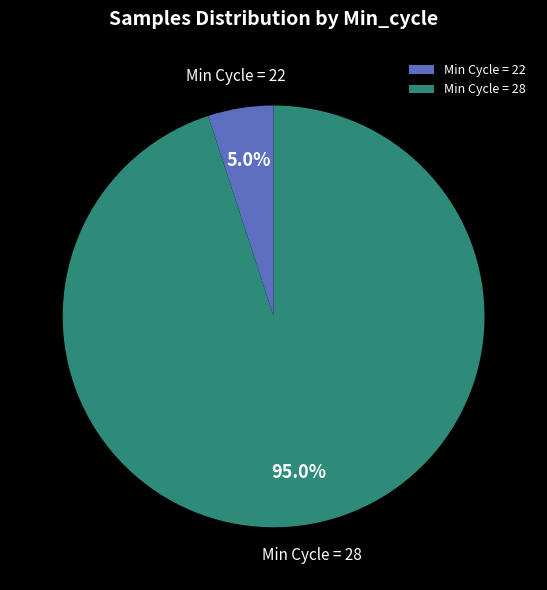

Between Min Cycle = 28 and Min Cycle = 22, which is larger?

Min Cycle = 28